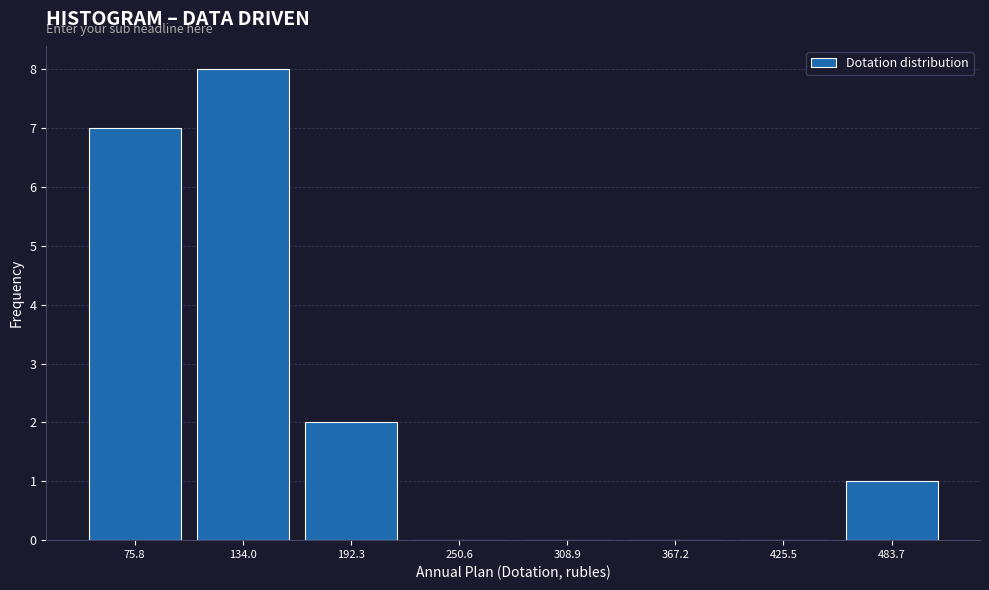

Reading left to right, list every bar in this chart as the range it spans on the x-axis followed by its height. Neither the bar edges nor the heights are printed on the chart, so give them approximately, as read against the axes.

50 to 100: 7
100 to 160: 8
160 to 220: 2
220 to 280: 0
280 to 340: 0
340 to 400: 0
400 to 450: 0
450 to 510: 1